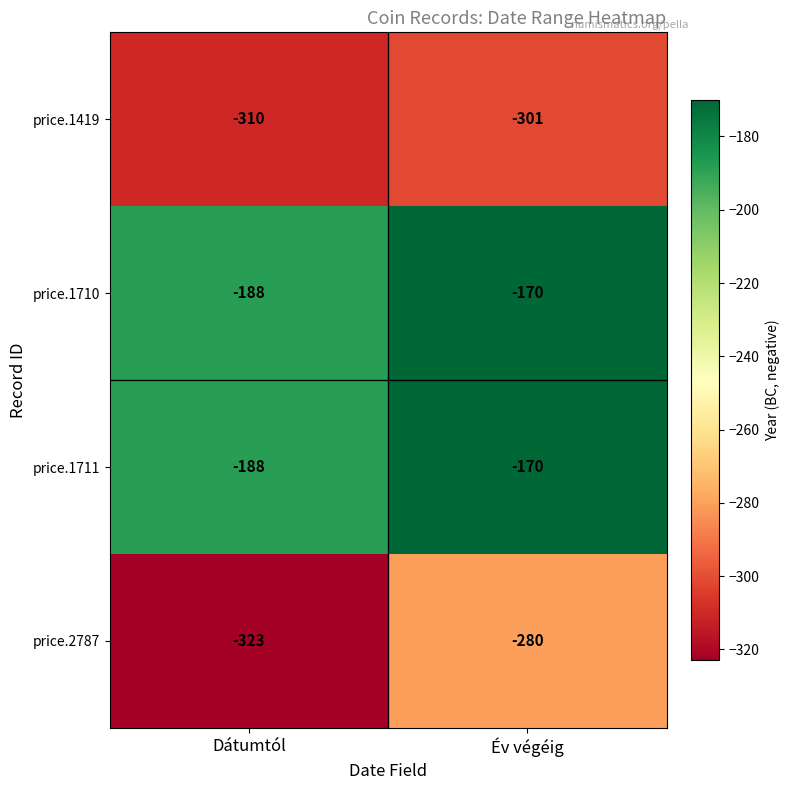

Is it true that price.2787 equals -423 at Dátumtól?

False